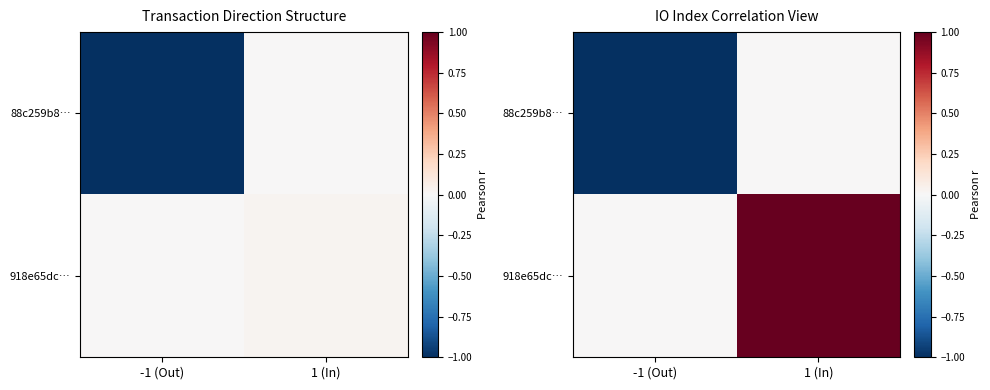

List the series in order of their peak value, highest first.

918e65dc…, 88c259b8…